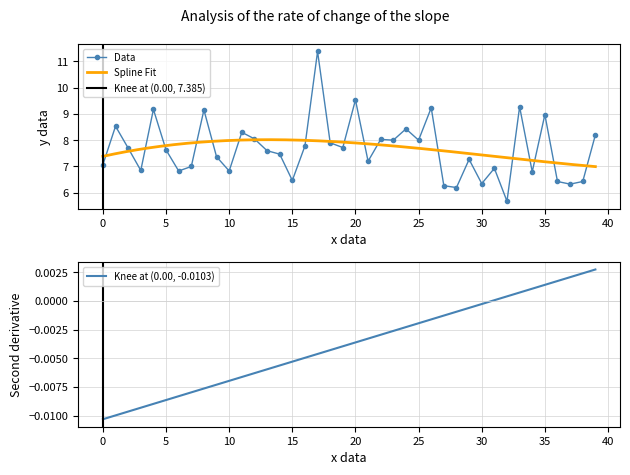

What is the lowest value of the Data series?

5.7